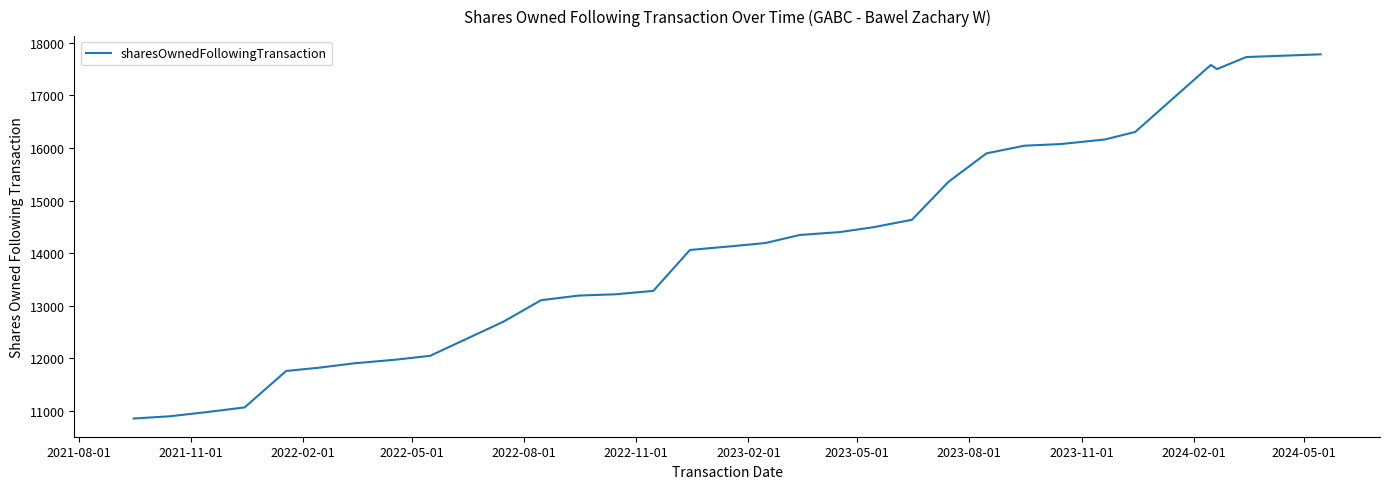

What is the difference between the maximum and minimum values?

6925